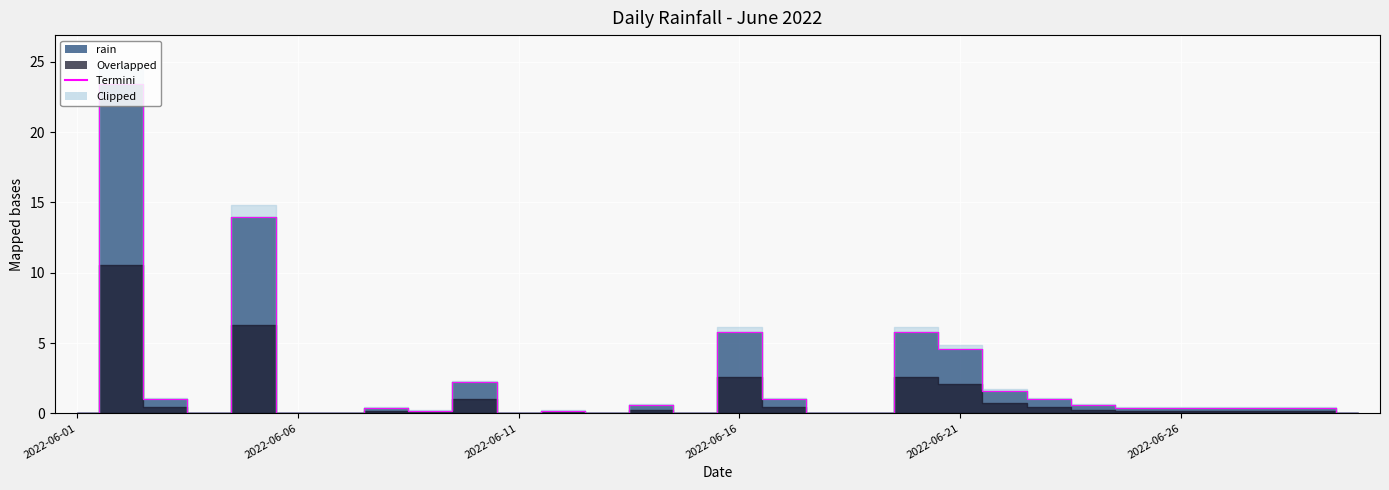

Which label corresponds to the largest value in the chart?

2022-06-02